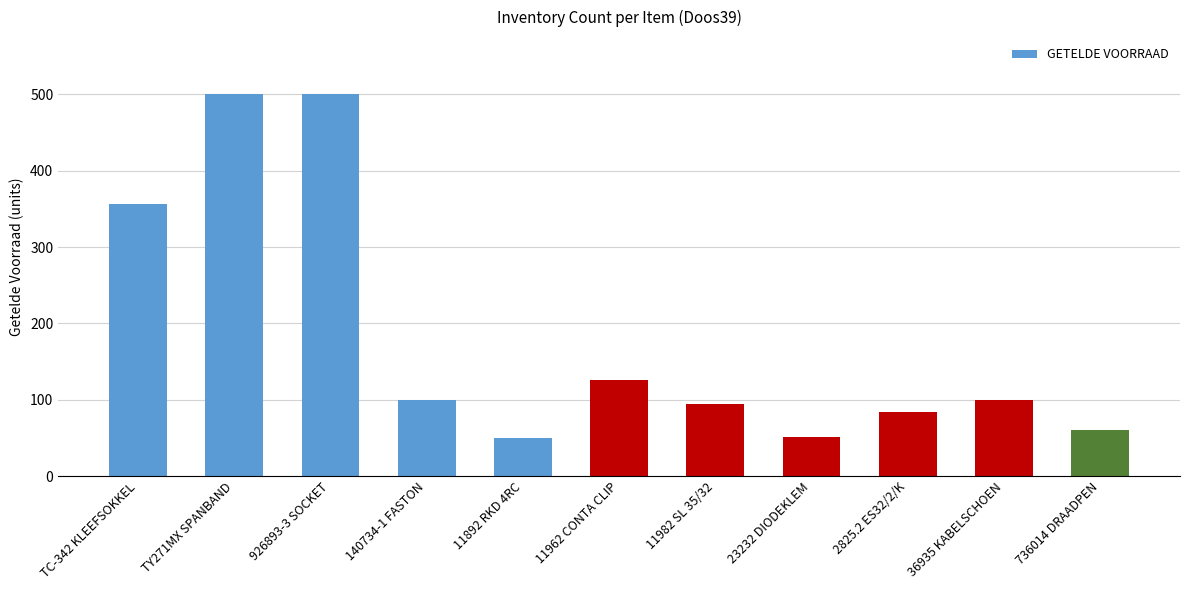

What is the difference between the maximum and minimum values?

450